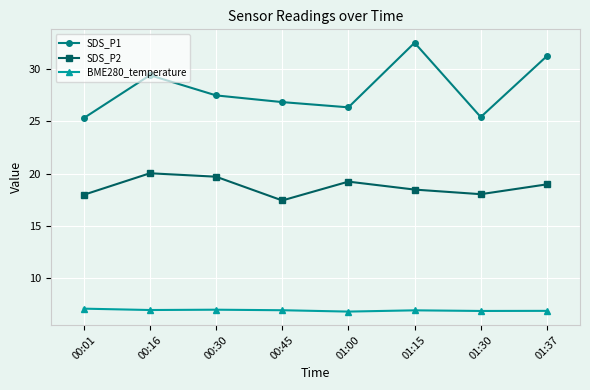

True or false: SDS_P2 and BME280_temperature cross at least once.

False